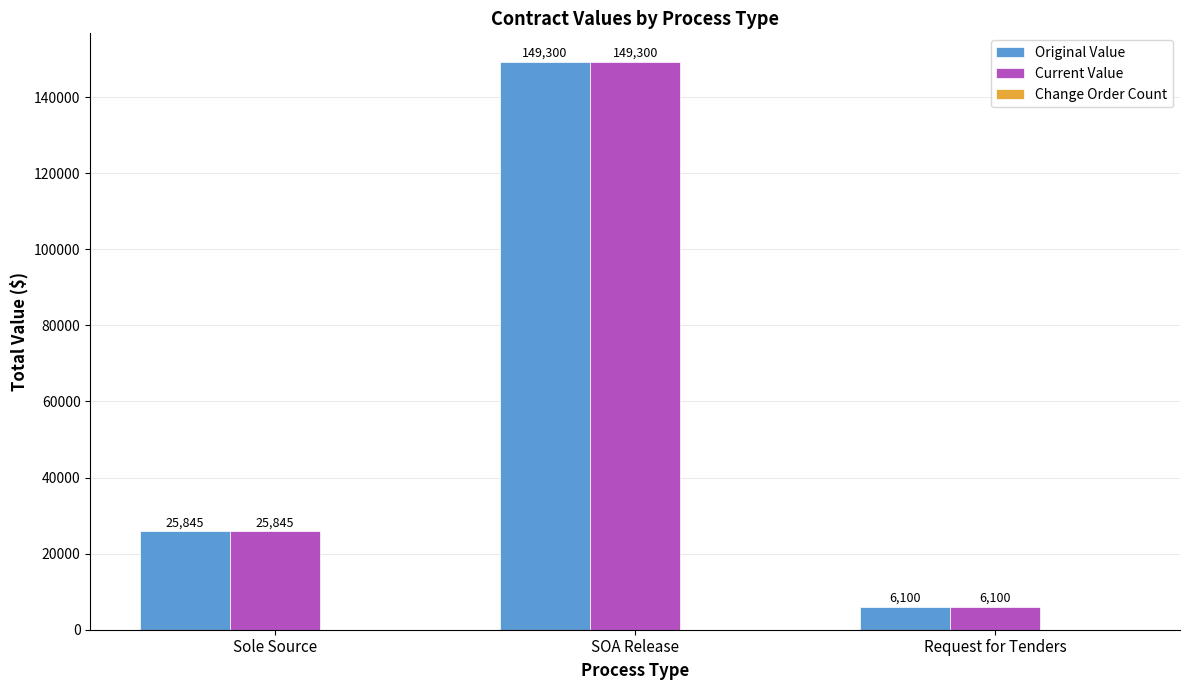

What is the difference between the highest and lowest values at Request for Tenders?

0